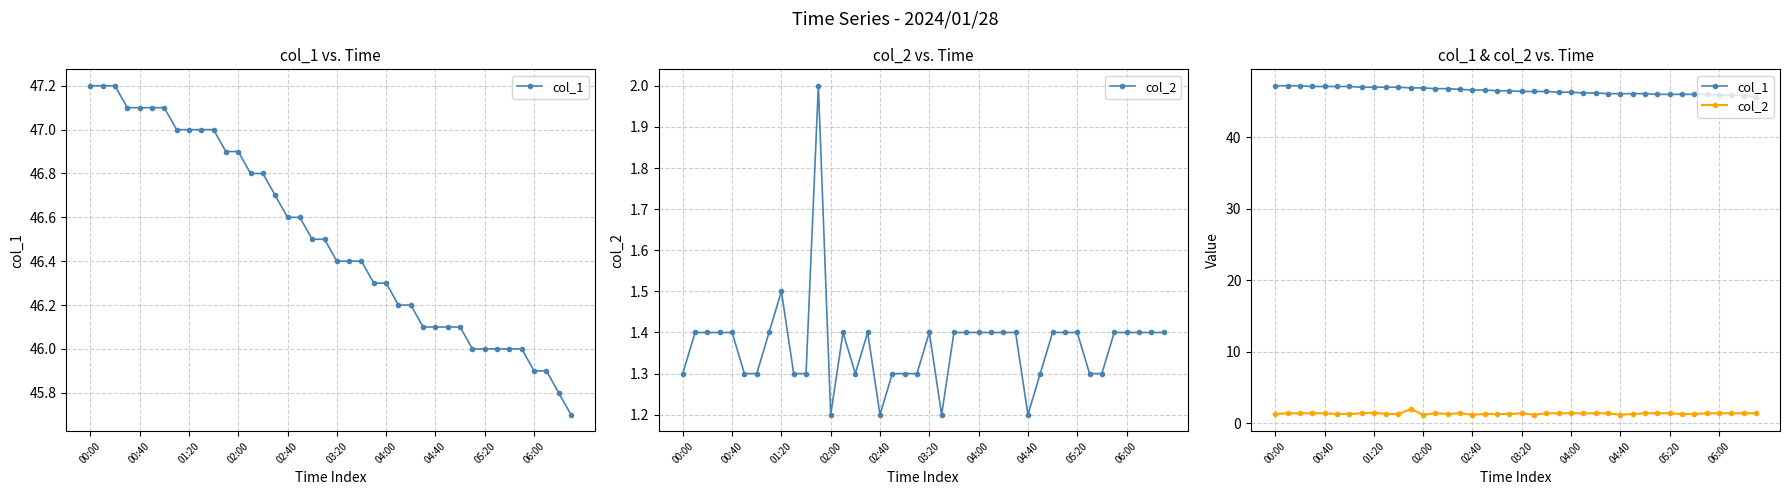

What is the lowest value of the col_2 series?

1.2